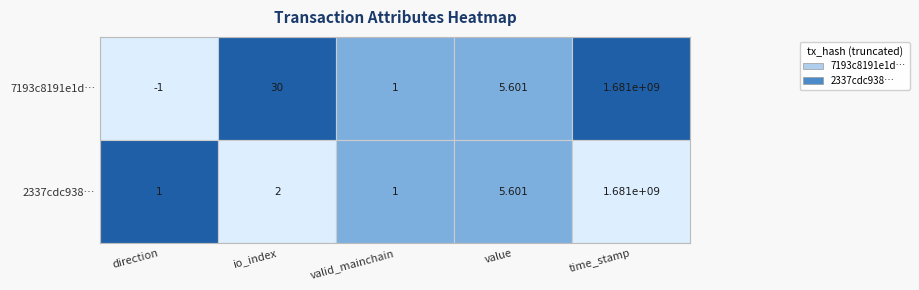

What is the difference between the 2337cdc938392a514a2ea2cc49e8d41e602b79a values at time_stamp and valid_mainchain?

1681041548.0